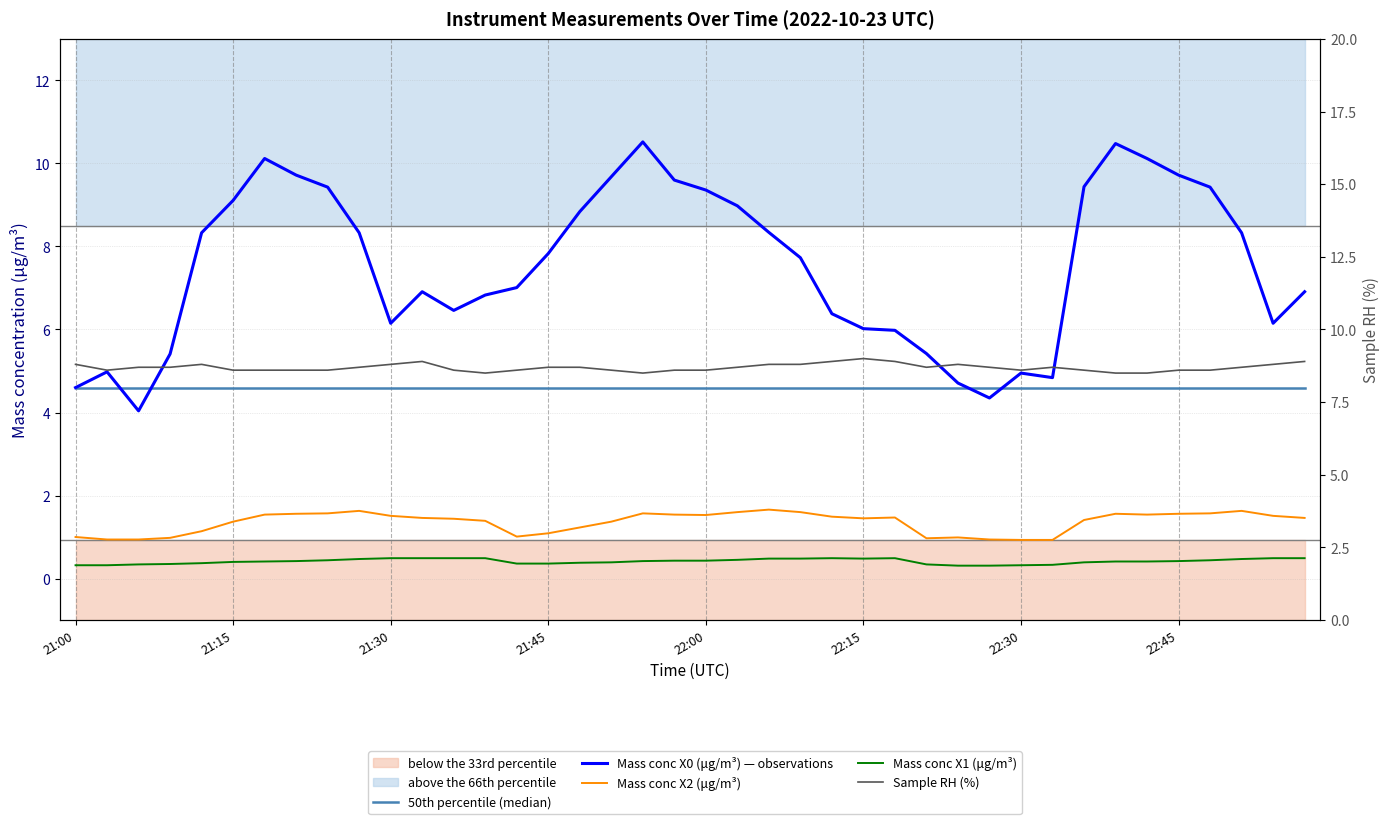

What is the difference between the maximum and minimum values in the Sample RH (%) series?

0.5